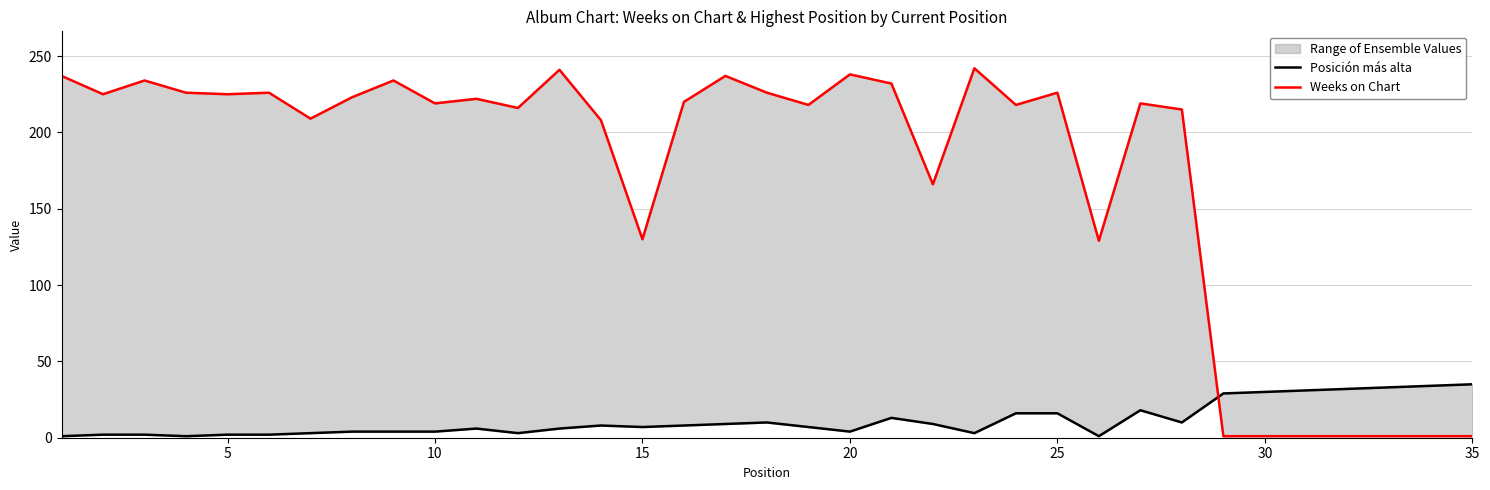

Is it true that Posición más alta equals 1 at 25?

True